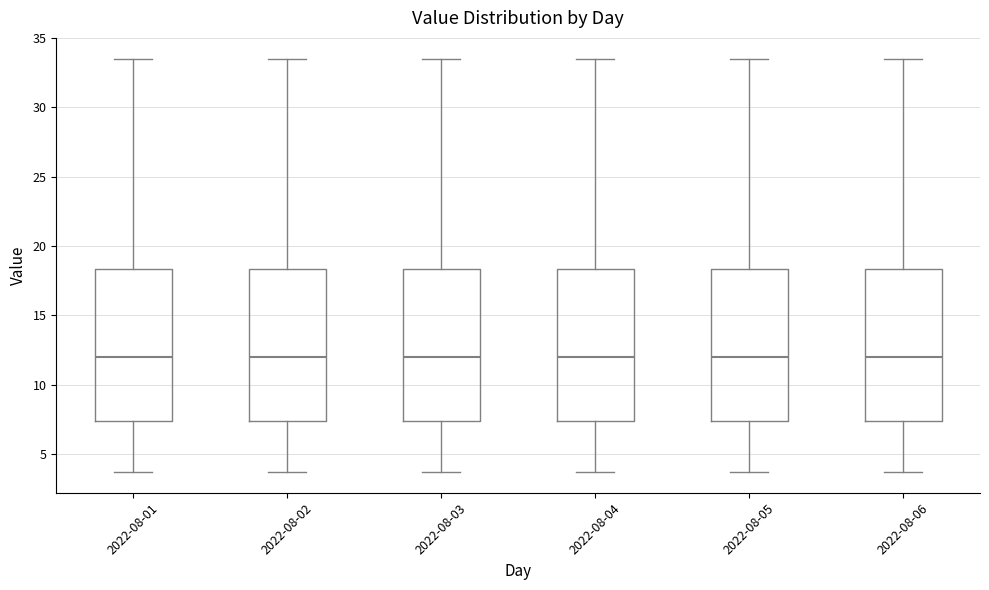

Where does the median line of the box for 2022-08-01 sit on the y-axis? The values are not printed on the chart, so give them approximately, as read against the axis.

12.0